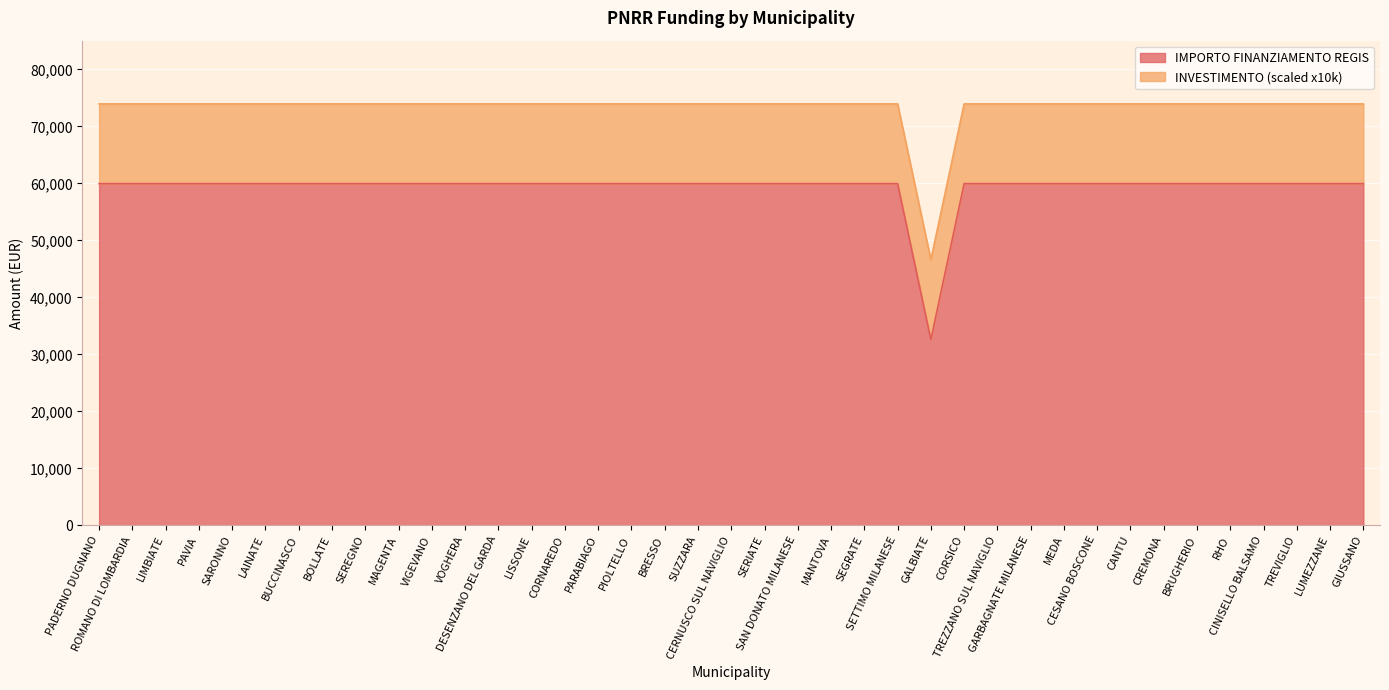

How many points are lower than both their immediate neighbors (excluding endpoints)?

1